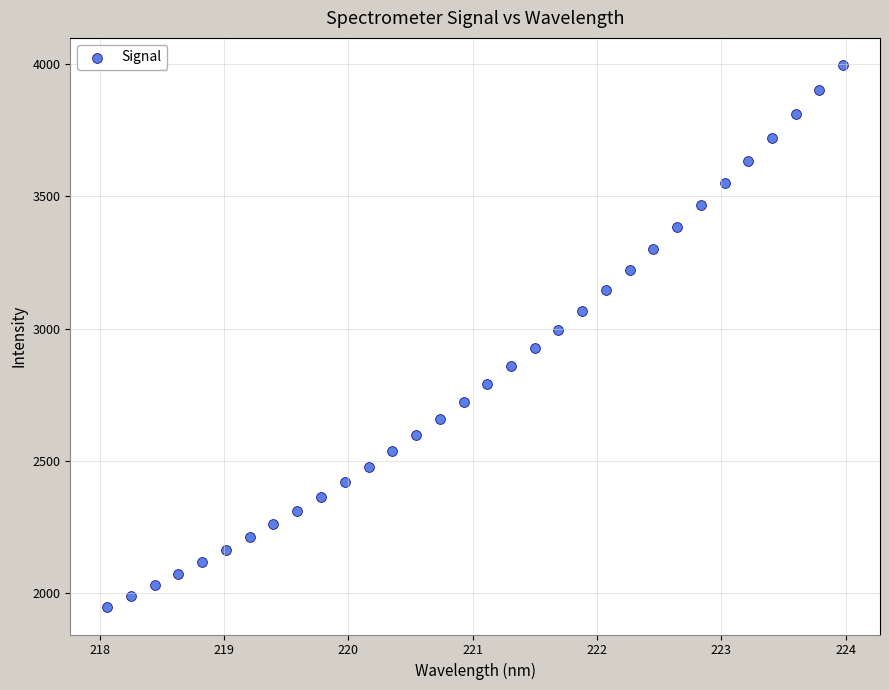

What Y value in the scatter plot is closest to 2971?

2993.7